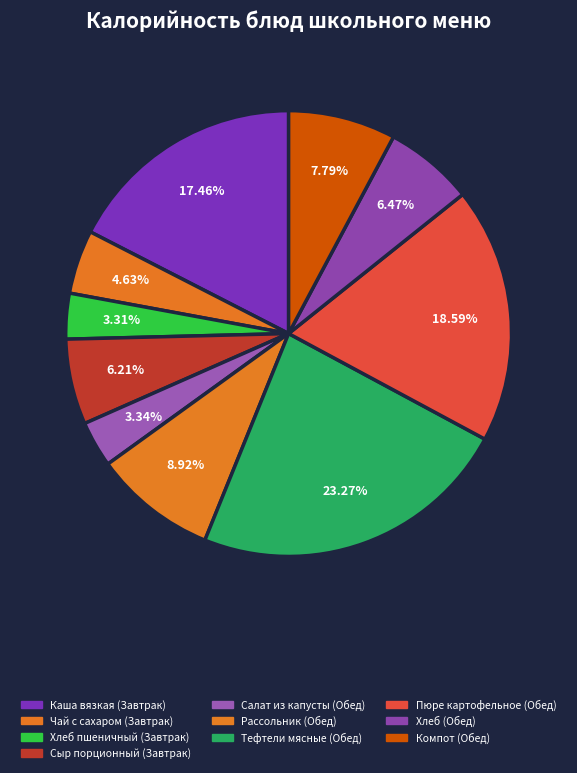

The Тефтели мясные (Обед) slice represents 23% of the pie. True or false?

True